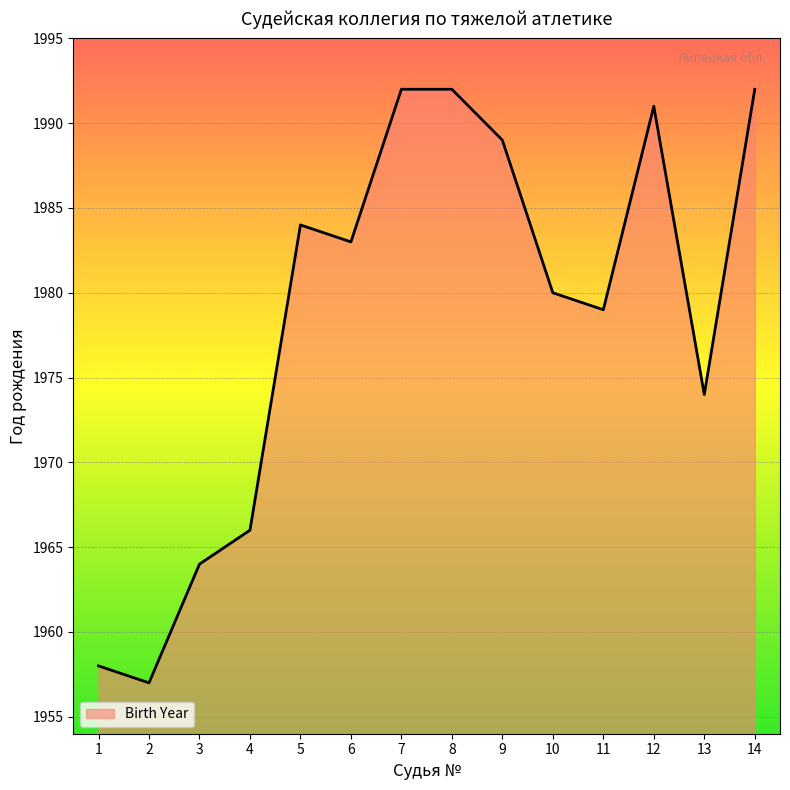

Where is the first local minimum?

2